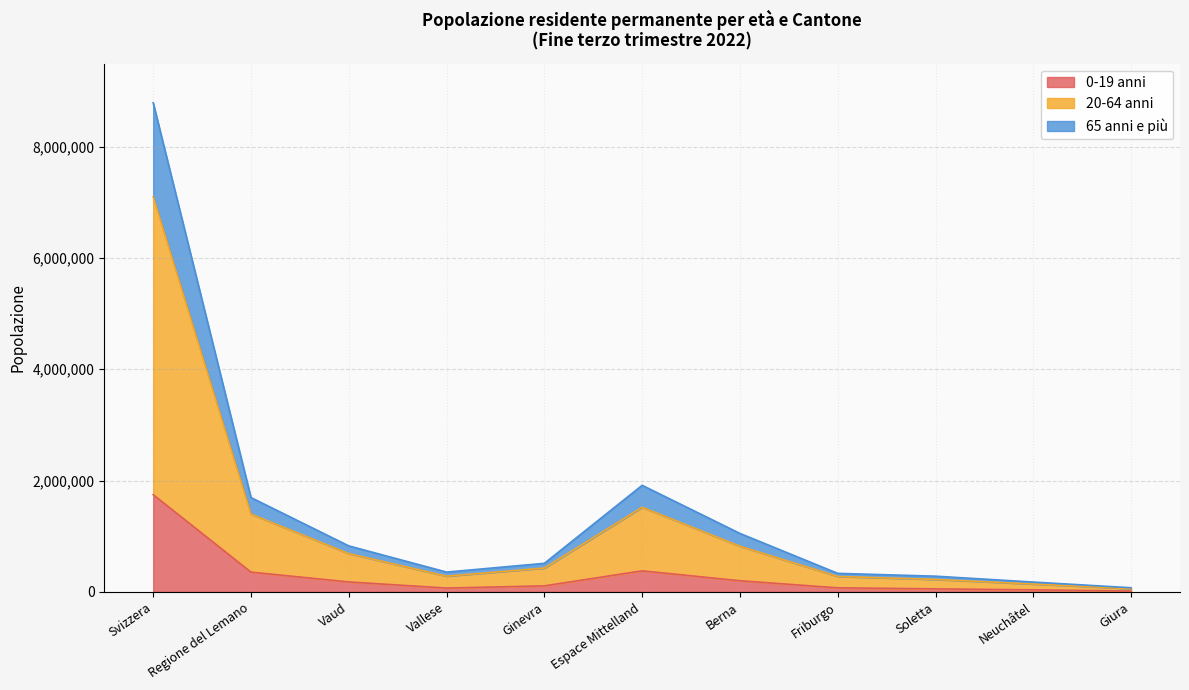

Reading left to right, extract all data points from this chart.

0-19 anni: Svizzera=1746724	Regione del Lemano=354964	Vaud=178453	Vallese=68542	Ginevra=107969	Espace Mittelland=377783	Berna=199852	Friburgo=72732	Soletta=53975	Neuchâtel=36136	Giura=15088
20-64 anni: Svizzera=7102294	Regione del Lemano=1398409	Vaud=687768	Vallese=282599	Ginevra=428042	Espace Mittelland=1520451	Berna=820405	Friburgo=277323	Soletta=223626	Neuchâtel=141506	Giura=57591
65 anni e più: Svizzera=8789726	Regione del Lemano=1694883	Vaud=826380	Vallese=355571	Ginevra=512932	Espace Mittelland=1915106	Berna=1050229	Friburgo=332636	Soletta=281919	Neuchâtel=176441	Giura=73881